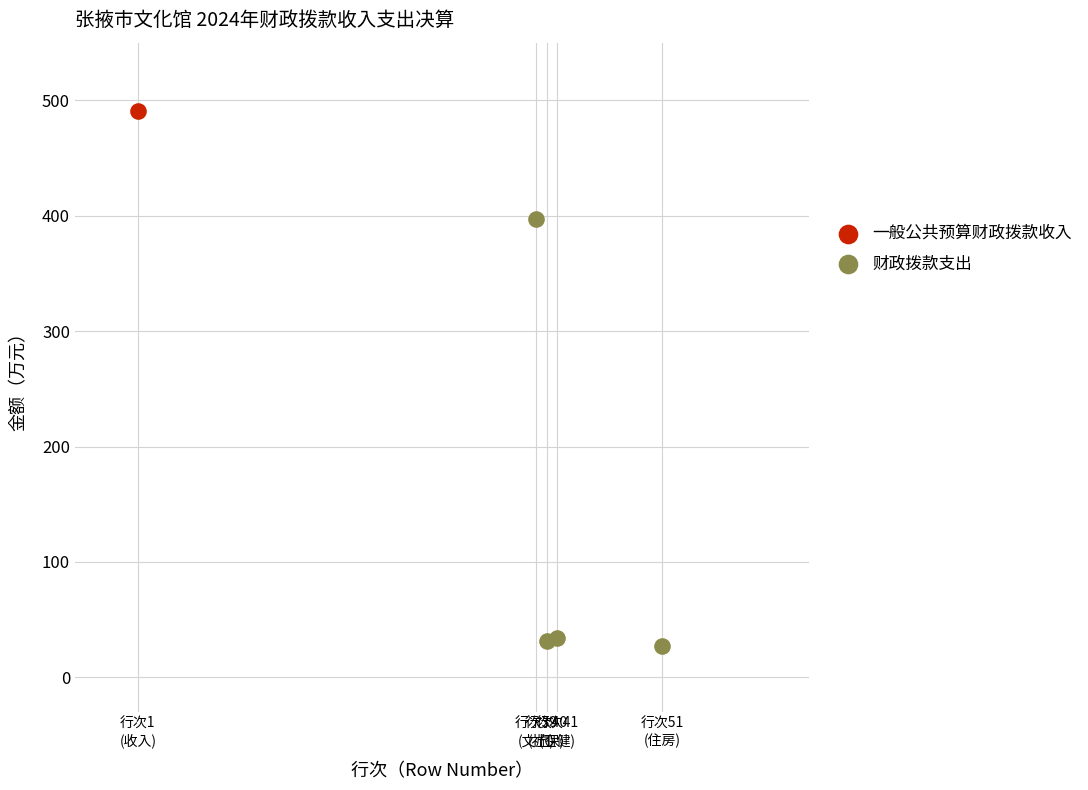

What are all the series names shown in the legend?

一般公共预算财政拨款收入, 财政拨款支出